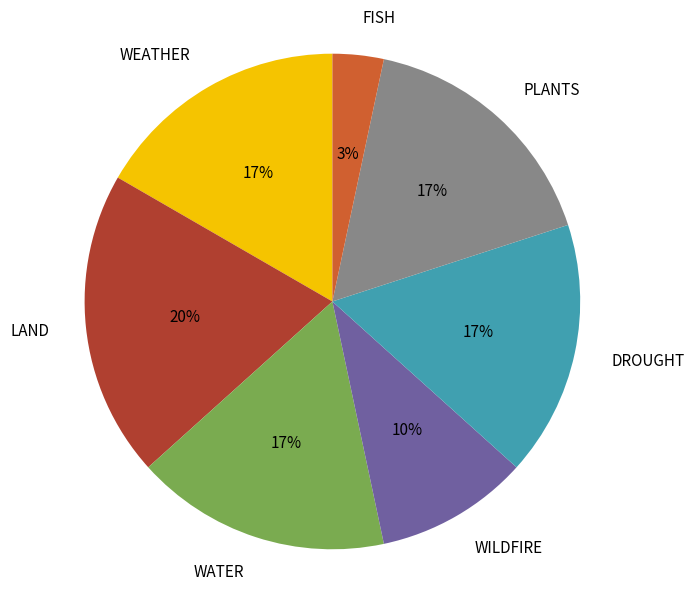

Is DROUGHT the majority of the pie?

No